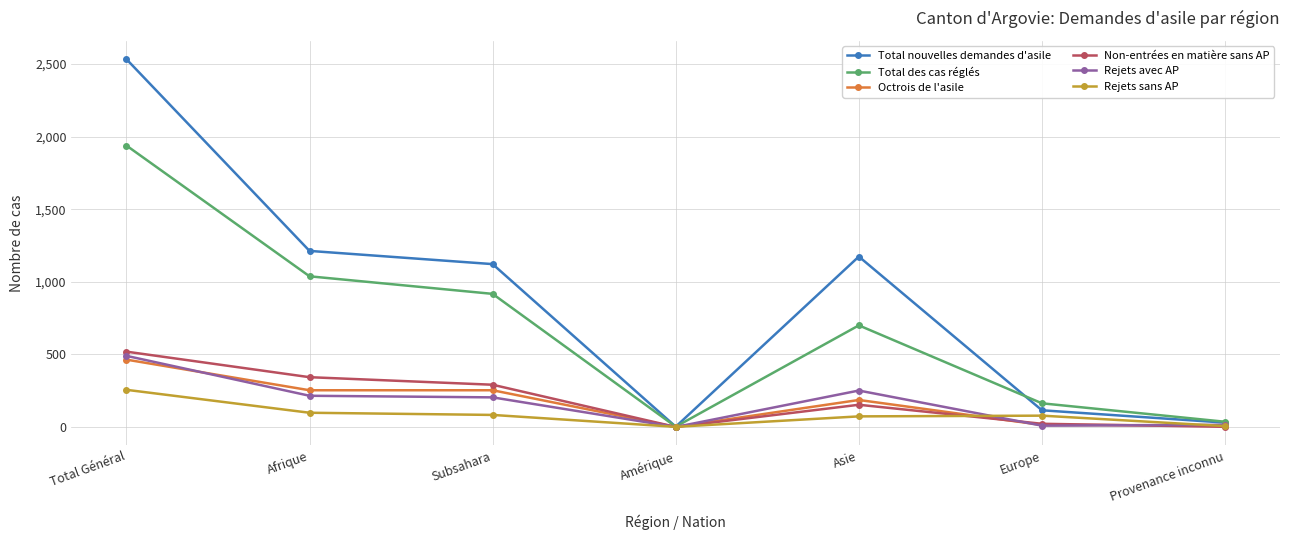

How many interior local valleys does the Total des cas réglés series have?

1